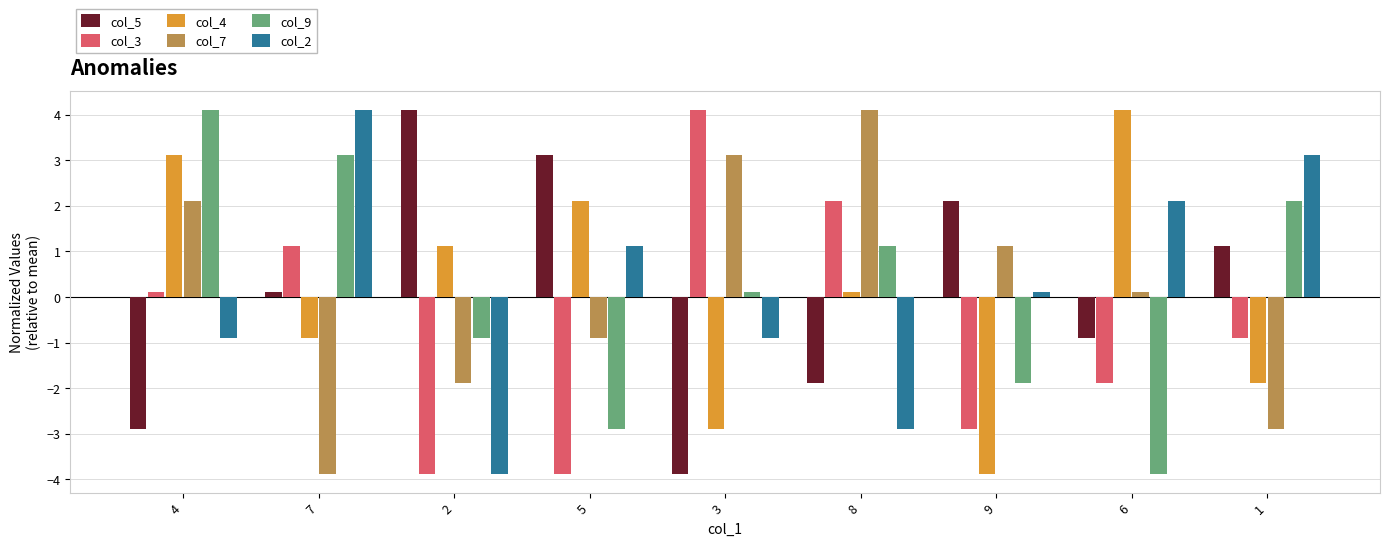

What is the value of the col_3 bar at the 8th from the left?

-1.9